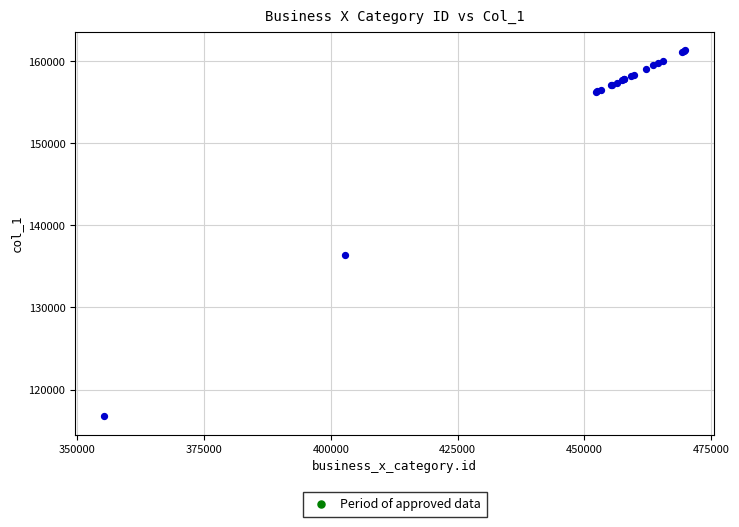

What Y value in the scatter plot is closest to 139053?

136449